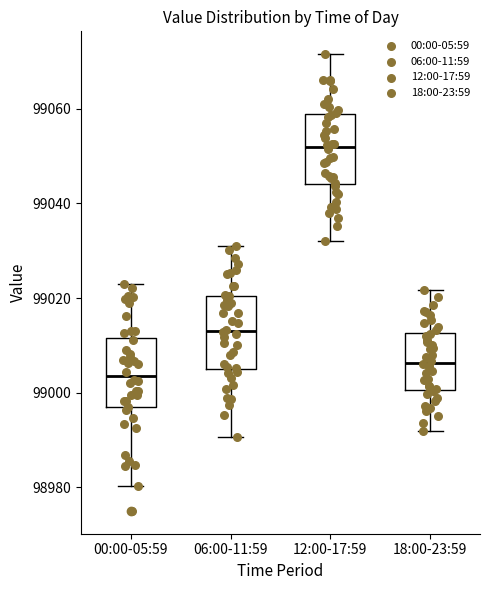

Where does the lower whisker of the box for 06:00-11:59 end on the y-axis? The values are not printed on the chart, so give them approximately, as read against the axis.

98990